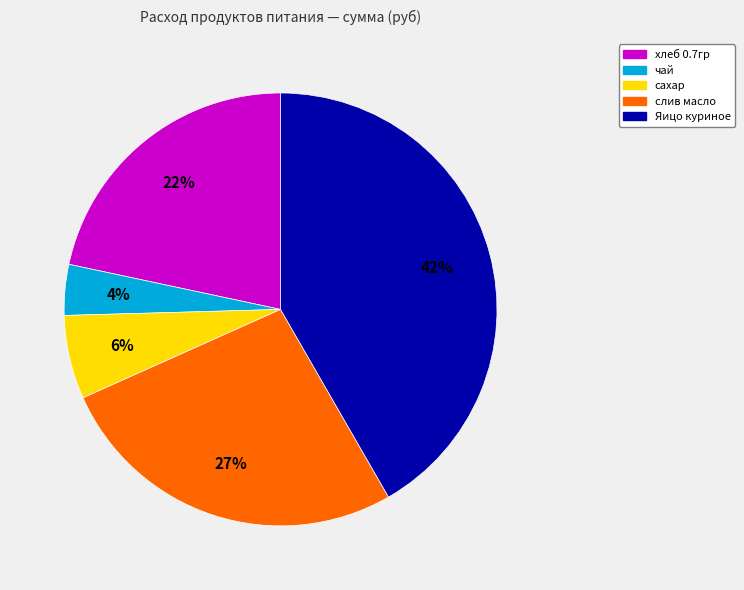

Rank the categories by value from highest to lowest.

Яицо куриное, слив масло, хлеб 0.7гр, сахар, чай